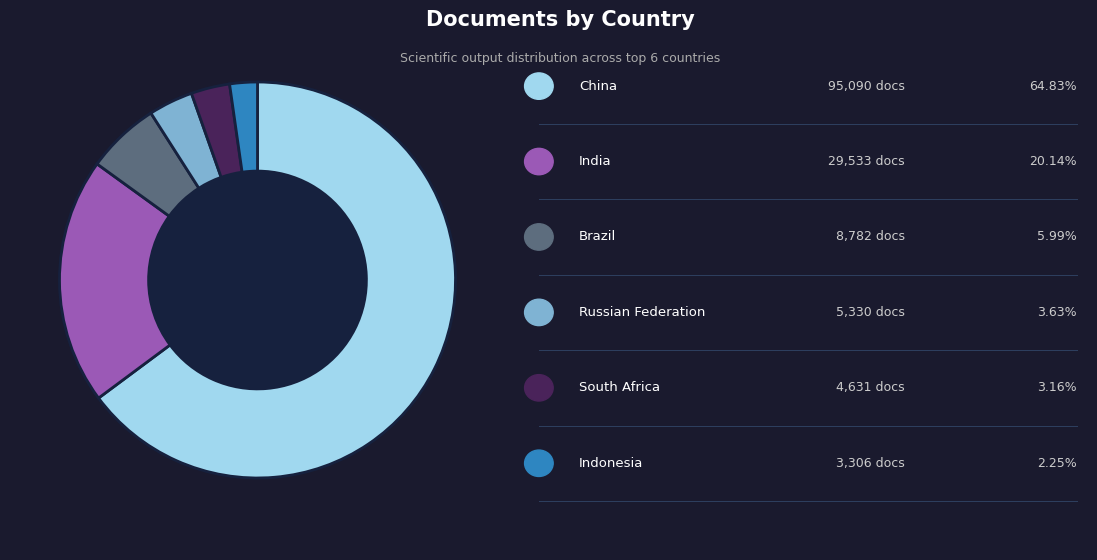

Is there any slice that represents more than half of the pie?

Yes